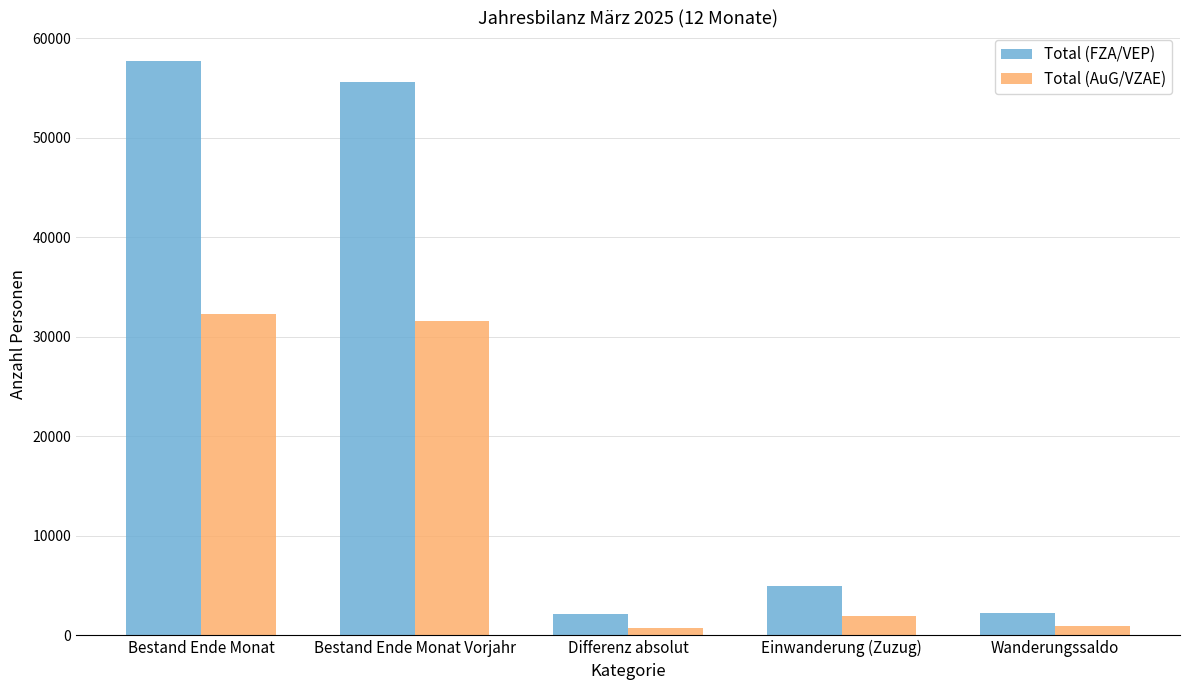

True or false: Total (FZA/VEP) has a value of 57709 at Bestand Ende Monat.

True